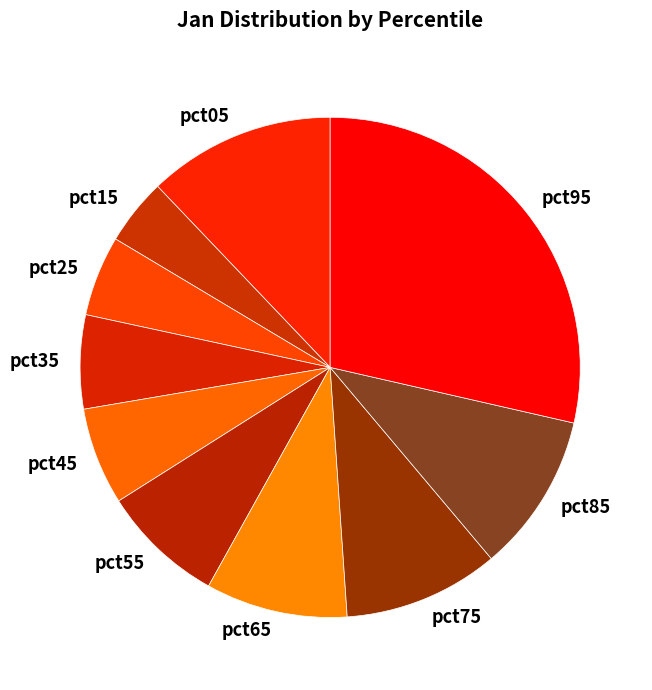

Is it true that pct05 is 22% of the pie?

False